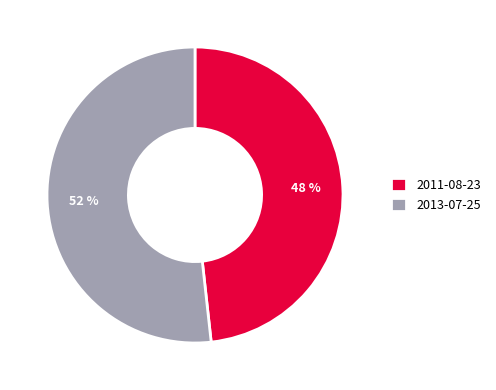

Rank the categories by value from highest to lowest.

2013-07-25, 2011-08-23